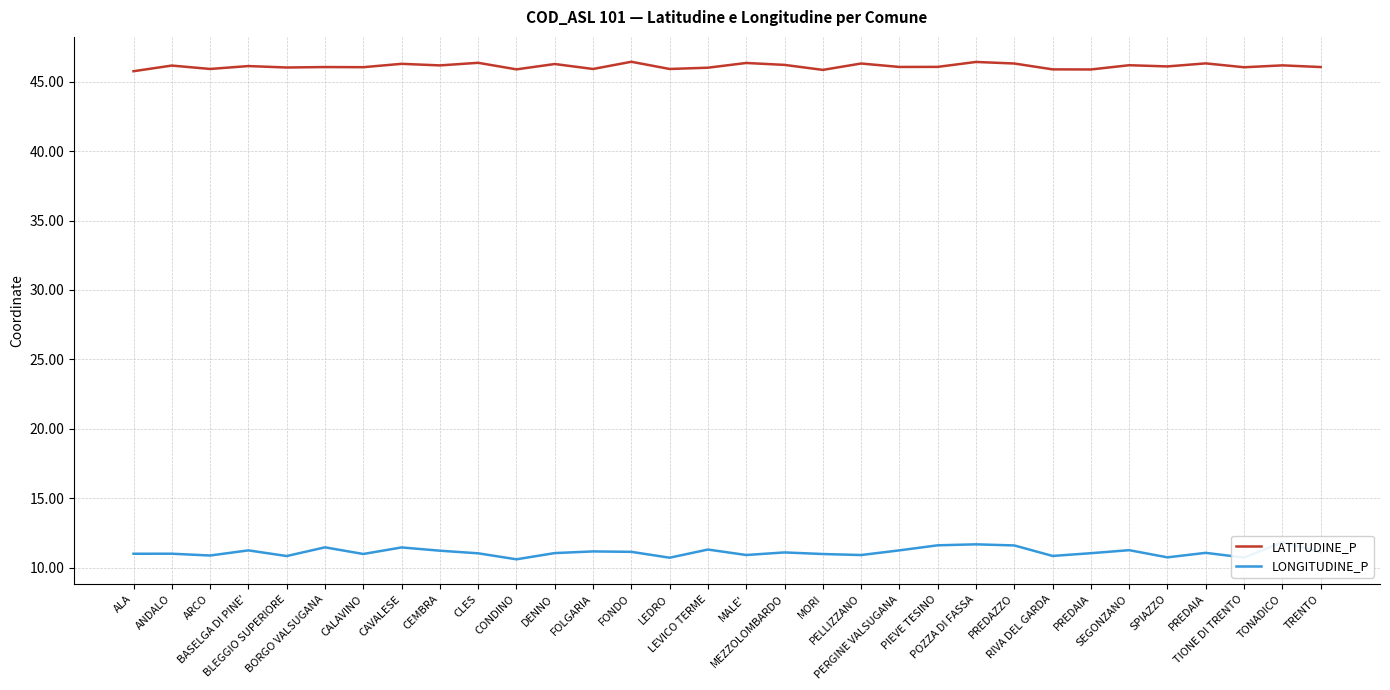

What is the total value across all series at LEVICO TERME?

57.3